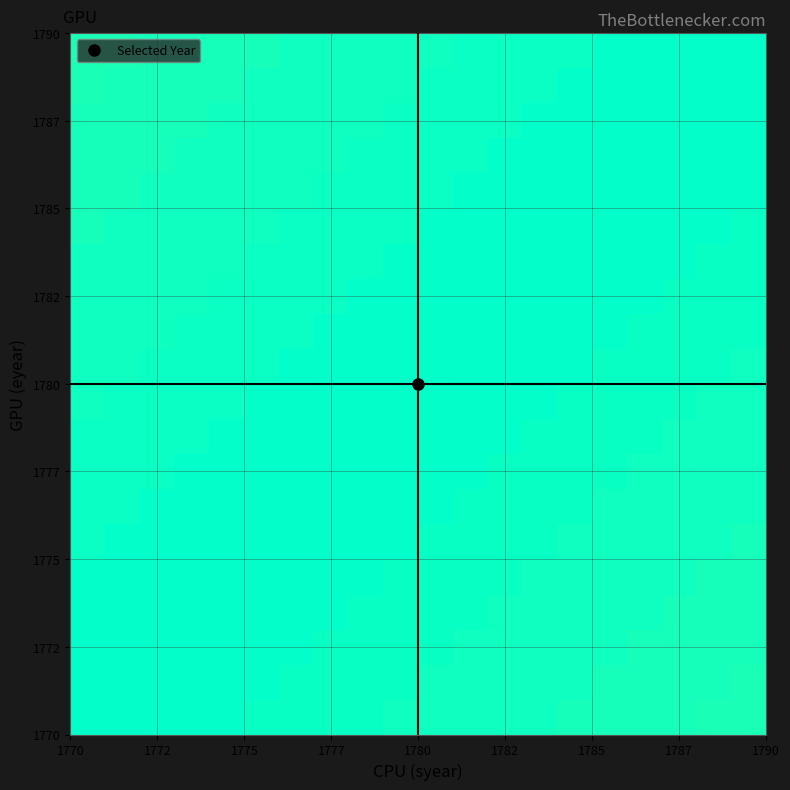

At which category is the sum across all series the highest?

1770